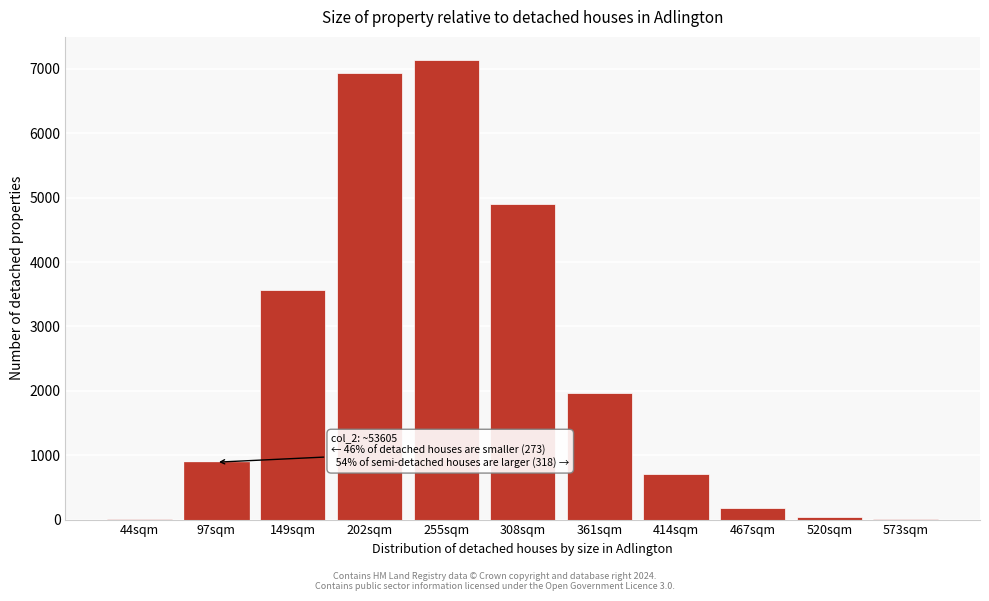

The value at 414sqm is 1077.3. True or false?

False